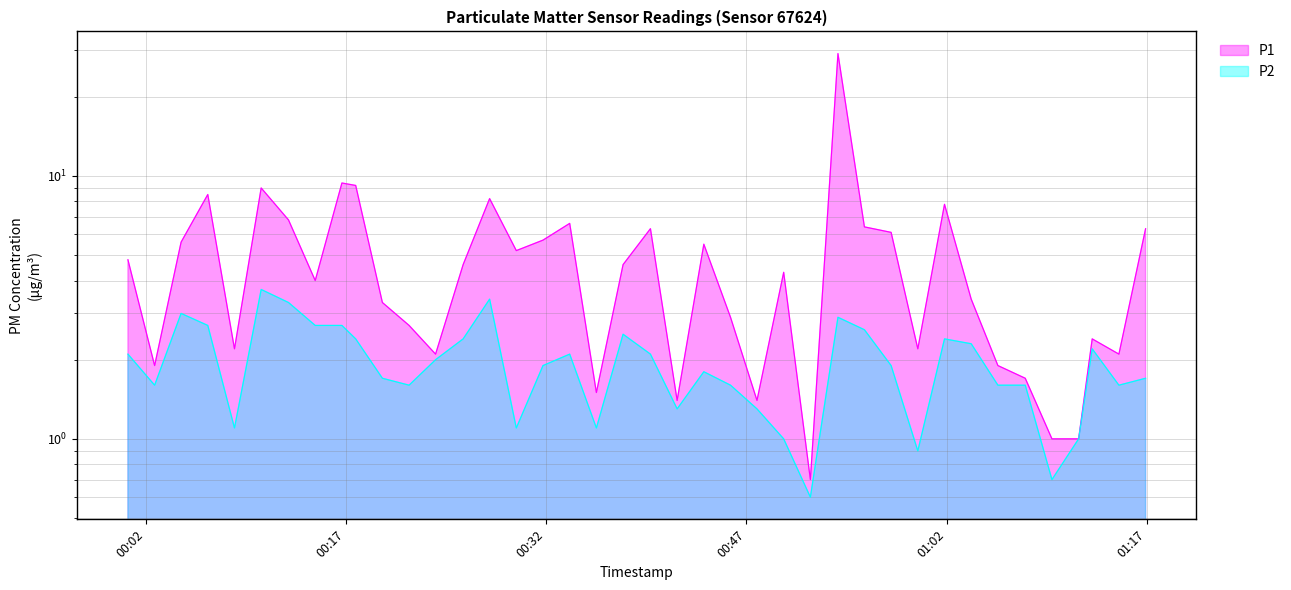

Reading right to left, what are all the values shown in this chart?

P1: 2024-01-16T01:16:55=6.3	2024-01-16T01:14:55=2.1	2024-01-16T01:12:55=2.4	2024-01-16T01:11:54=1.0	2024-01-16T01:09:54=1.0	2024-01-16T01:07:54=1.7	2024-01-16T01:05:51=1.9	2024-01-16T01:03:51=3.4	2024-01-16T01:01:51=7.8	2024-01-16T00:59:51=2.2	2024-01-16T00:57:51=6.1	2024-01-16T00:55:51=6.4	2024-01-16T00:53:52=29.2	2024-01-16T00:51:48=0.7	2024-01-16T00:49:48=4.3	2024-01-16T00:47:48=1.4	2024-01-16T00:45:49=2.9	2024-01-16T00:43:49=5.5	2024-01-16T00:41:49=1.4	2024-01-16T00:39:49=6.3	2024-01-16T00:37:46=4.6	2024-01-16T00:35:46=1.5	2024-01-16T00:33:46=6.6	2024-01-16T00:31:46=5.7	2024-01-16T00:29:46=5.2	2024-01-16T00:27:46=8.2	2024-01-16T00:25:47=4.6	2024-01-16T00:23:43=2.1	2024-01-16T00:21:44=2.7	2024-01-16T00:19:44=3.3	2024-01-16T00:17:44=9.2	2024-01-16T00:16:42=9.4	2024-01-16T00:14:42=4.0	2024-01-16T00:12:42=6.8	2024-01-16T00:10:39=9.0	2024-01-16T00:08:39=2.2	2024-01-16T00:06:39=8.5	2024-01-16T00:04:39=5.6	2024-01-16T00:02:40=1.9	2024-01-16T00:00:40=4.8
P2: 2024-01-16T01:16:55=1.7	2024-01-16T01:14:55=1.6	2024-01-16T01:12:55=2.2	2024-01-16T01:11:54=1.0	2024-01-16T01:09:54=0.7	2024-01-16T01:07:54=1.6	2024-01-16T01:05:51=1.6	2024-01-16T01:03:51=2.3	2024-01-16T01:01:51=2.4	2024-01-16T00:59:51=0.9	2024-01-16T00:57:51=1.9	2024-01-16T00:55:51=2.6	2024-01-16T00:53:52=2.9	2024-01-16T00:51:48=0.6	2024-01-16T00:49:48=1.0	2024-01-16T00:47:48=1.3	2024-01-16T00:45:49=1.6	2024-01-16T00:43:49=1.8	2024-01-16T00:41:49=1.3	2024-01-16T00:39:49=2.1	2024-01-16T00:37:46=2.5	2024-01-16T00:35:46=1.1	2024-01-16T00:33:46=2.1	2024-01-16T00:31:46=1.9	2024-01-16T00:29:46=1.1	2024-01-16T00:27:46=3.4	2024-01-16T00:25:47=2.4	2024-01-16T00:23:43=2.0	2024-01-16T00:21:44=1.6	2024-01-16T00:19:44=1.7	2024-01-16T00:17:44=2.4	2024-01-16T00:16:42=2.7	2024-01-16T00:14:42=2.7	2024-01-16T00:12:42=3.3	2024-01-16T00:10:39=3.7	2024-01-16T00:08:39=1.1	2024-01-16T00:06:39=2.7	2024-01-16T00:04:39=3.0	2024-01-16T00:02:40=1.6	2024-01-16T00:00:40=2.1